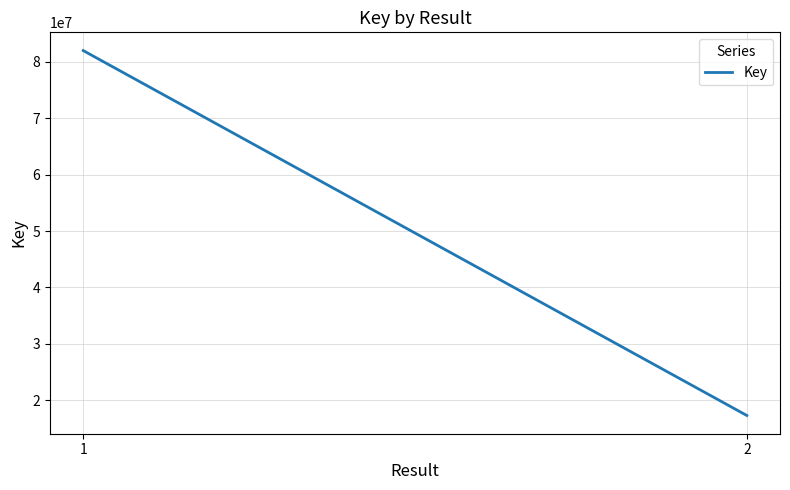

List the labels in order of value, largest first.

1, 2